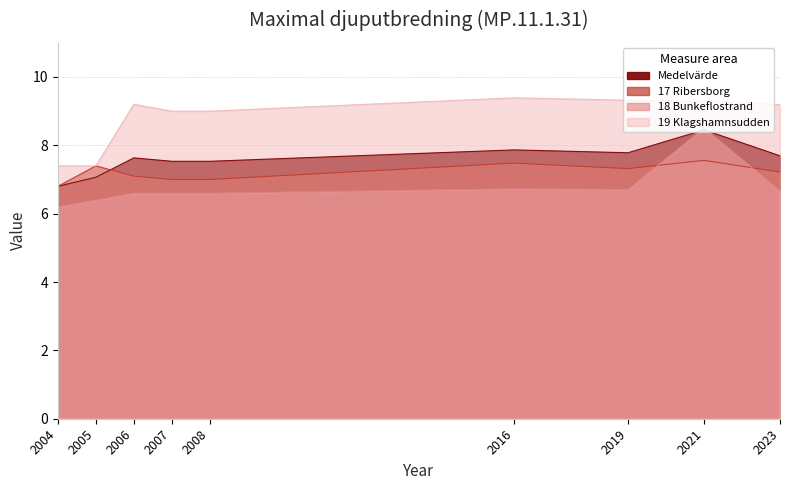

What is the difference between the highest and lowest values at 2006?

2.6